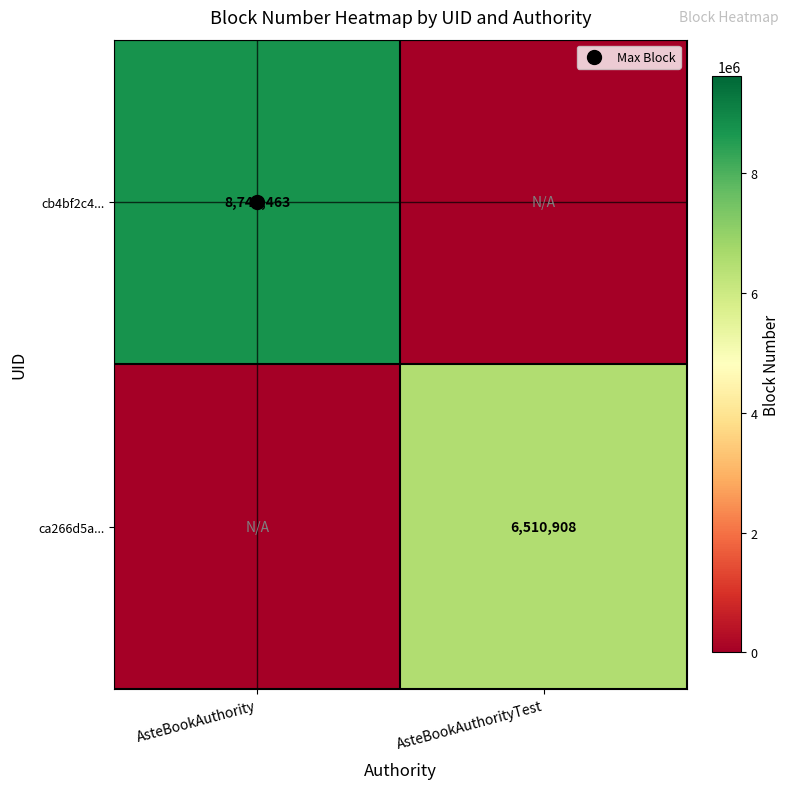

The value of cb4bf2c4... at AsteBookAuthority is 2083309. True or false?

False